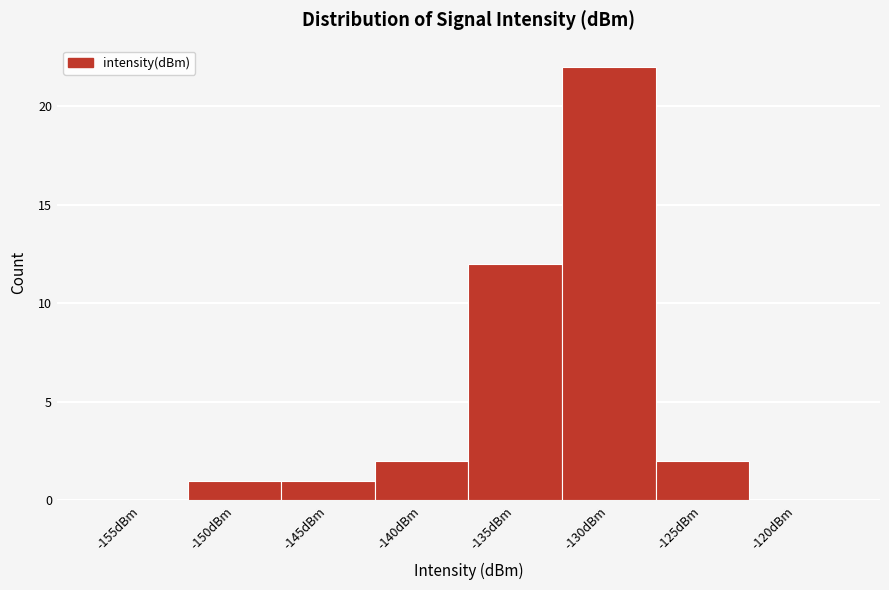

Reading right to left, transcribe all the data shown in this chart.

-120dBm=0	-125dBm=2	-130dBm=22	-135dBm=12	-140dBm=2	-145dBm=1	-150dBm=1	-155dBm=0